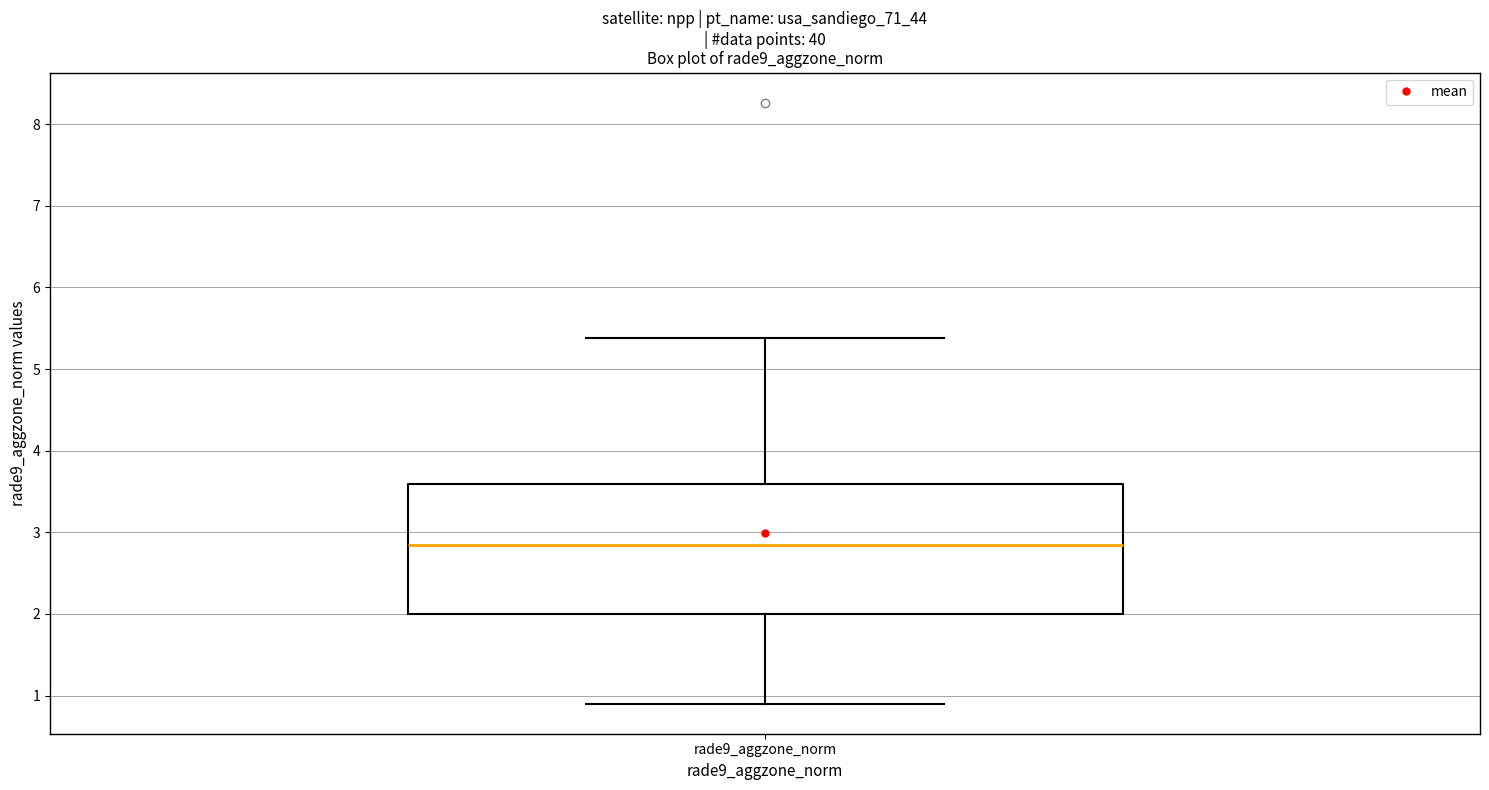

Read this box plot against the y-axis: the position of the median line, the range covered by the box, and the ends of both whiskers. The values are not printed on the chart, so give them approximately, as read against the axis.

median 2.9, box 2.0 to 3.6, whiskers 0.9 to 5.4